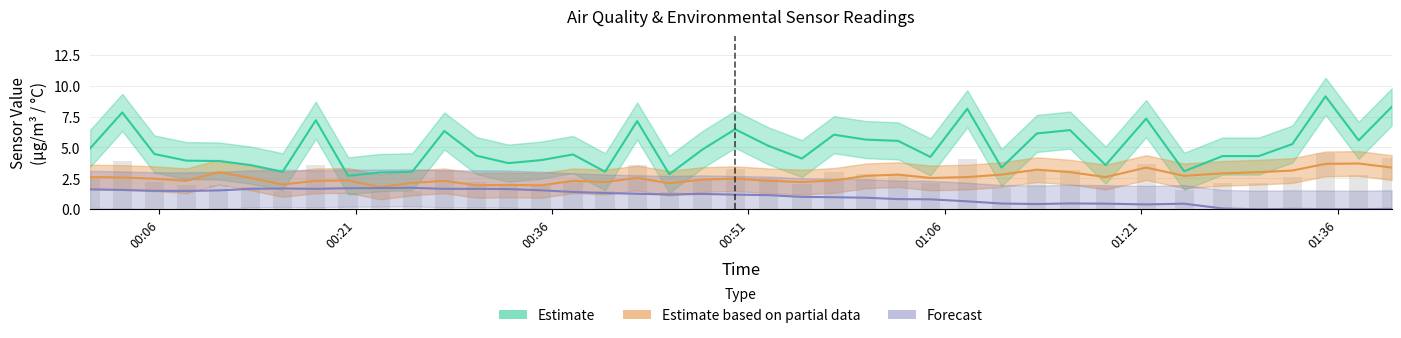

Which has a higher value, 2022/09/17 00:17:57 or 2022/09/17 00:57:32?

2022/09/17 00:17:57